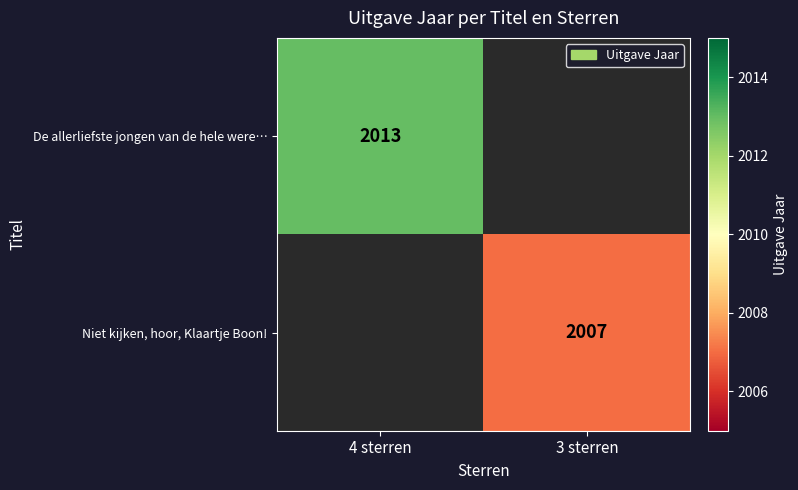

The value of De allerliefste jongen van de hele were… at 4 sterren is 2013. True or false?

True